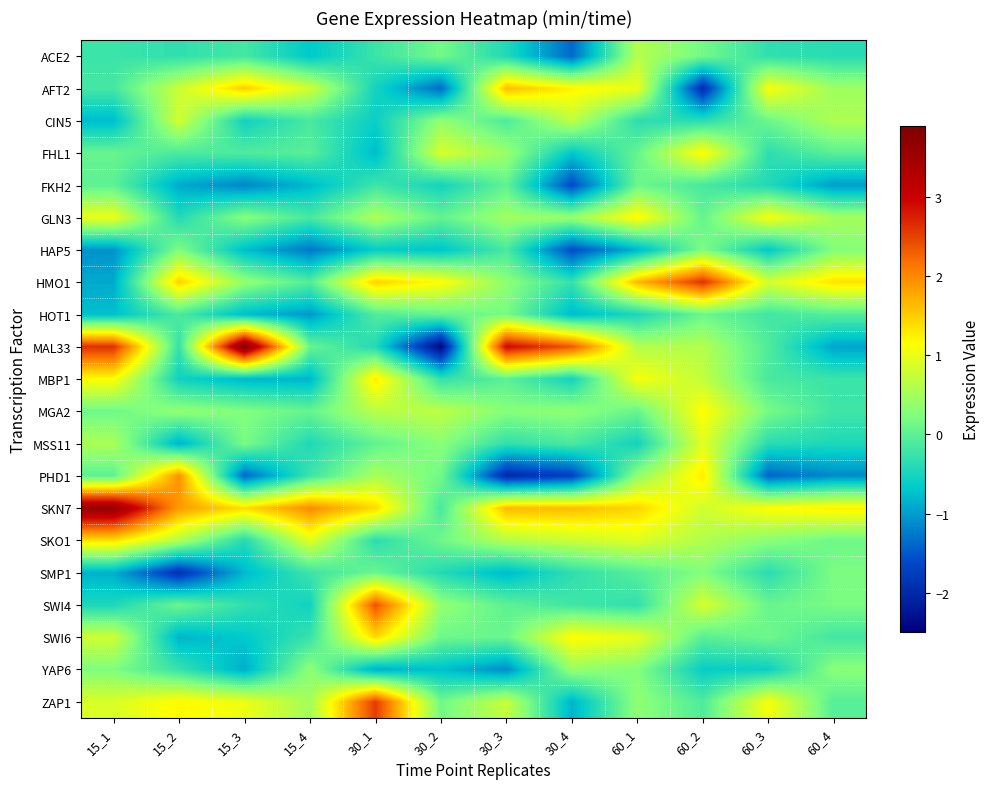

Reading left to right, list all the values displayed in this chart.

ACE2: 15_1=-0.2	15_2=-0.3	15_3=-0.2	15_4=-0.7	30_1=-0.2	30_2=0.2	30_3=-0.4	30_4=-1.4	60_1=0.6	60_2=0.2	60_3=-0.3	60_4=-0.4
AFT2: 15_1=-0.2	15_2=0.8	15_3=1.5	15_4=0.8	30_1=-0.5	30_2=-1.4	30_3=1.6	30_4=1.2	60_1=1.0	60_2=-1.9	60_3=1.1	60_4=0.5
CIN5: 15_1=-0.8	15_2=0.8	15_3=-0.5	15_4=-0.1	30_1=-0.6	30_2=0.4	30_3=-0.1	30_4=0.7	60_1=-0.3	60_2=-0.4	60_3=0.1	60_4=0.6
FHL1: 15_1=0.1	15_2=-0.1	15_3=-0.1	15_4=-0.0	30_1=-0.8	30_2=0.9	30_3=0.4	30_4=-0.7	60_1=0.1	60_2=1.2	60_3=-0.3	60_4=-0.0
FKH2: 15_1=0.0	15_2=-0.9	15_3=-1.2	15_4=-0.8	30_1=-0.2	30_2=-0.5	30_3=0.0	30_4=-1.6	60_1=0.1	60_2=-0.2	60_3=-0.4	60_4=-1.0
GLN3: 15_1=1.0	15_2=-0.4	15_3=0.3	15_4=-0.2	30_1=0.6	30_2=0.0	30_3=0.5	30_4=0.4	60_1=1.2	60_2=0.1	60_3=1.1	60_4=0.5
HAP5: 15_1=-1.1	15_2=0.2	15_3=-0.8	15_4=-1.3	30_1=-0.6	30_2=-0.7	30_3=-0.1	30_4=-1.6	60_1=-0.8	60_2=0.2	60_3=-0.7	60_4=0.3
HMO1: 15_1=-0.9	15_2=1.5	15_3=0.4	15_4=-0.1	30_1=1.5	30_2=1.2	30_3=0.3	30_4=-0.3	60_1=1.7	60_2=2.6	60_3=0.8	60_4=1.4
HOT1: 15_1=-0.8	15_2=-0.1	15_3=-0.8	15_4=-1.0	30_1=-0.1	30_2=0.1	30_3=0.2	30_4=-0.8	60_1=-0.5	60_2=0.1	60_3=-0.2	60_4=-0.0
MAL33: 15_1=2.6	15_2=-0.3	15_3=3.9	15_4=0.1	30_1=-0.4	30_2=-2.4	30_3=2.9	30_4=2.3	60_1=0.6	60_2=0.6	60_3=-0.1	60_4=-0.9
MBP1: 15_1=1.2	15_2=-0.6	15_3=-0.8	15_4=-0.8	30_1=1.3	30_2=-0.3	30_3=-0.0	30_4=-0.5	60_1=1.1	60_2=0.7	60_3=-0.1	60_4=-0.2
MGA2: 15_1=0.1	15_2=0.4	15_3=0.3	15_4=0.1	30_1=0.7	30_2=0.7	30_3=0.3	30_4=0.4	60_1=0.1	60_2=1.2	60_3=0.2	60_4=-0.2
MSS11: 15_1=0.6	15_2=-0.9	15_3=0.2	15_4=-0.4	30_1=0.0	30_2=0.3	30_3=-0.3	30_4=-0.1	60_1=-0.5	60_2=0.9	60_3=-0.4	60_4=-0.5
PHD1: 15_1=0.0	15_2=1.9	15_3=-1.4	15_4=-0.2	30_1=0.5	30_2=0.2	30_3=-2.0	30_4=-1.7	60_1=0.4	60_2=1.3	60_3=-1.4	60_4=-1.1
SKN7: 15_1=3.6	15_2=1.9	15_3=1.4	15_4=2.0	30_1=1.4	30_2=-0.1	30_3=1.6	30_4=1.6	60_1=1.4	60_2=0.8	60_3=1.2	60_4=1.2
SKO1: 15_1=1.4	15_2=0.6	15_3=-0.4	15_4=0.9	30_1=-0.4	30_2=0.1	30_3=0.6	30_4=0.8	60_1=0.9	60_2=0.6	60_3=0.3	60_4=0.1
SMP1: 15_1=-0.9	15_2=-1.9	15_3=-0.8	15_4=-0.2	30_1=0.1	30_2=-0.4	30_3=-0.8	30_4=-0.3	60_1=-0.0	60_2=0.3	60_3=-0.4	60_4=0.2
SWI4: 15_1=-0.5	15_2=0.1	15_3=-0.3	15_4=-0.5	30_1=2.4	30_2=0.4	30_3=0.0	30_4=-0.2	60_1=-0.3	60_2=0.9	60_3=0.1	60_4=0.2
SWI6: 15_1=0.8	15_2=-0.8	15_3=-0.7	15_4=-0.3	30_1=1.4	30_2=0.1	30_3=0.1	30_4=1.2	60_1=1.0	60_2=-0.0	60_3=0.1	60_4=-0.2
YAP6: 15_1=0.2	15_2=-0.3	15_3=-0.9	15_4=0.3	30_1=-0.9	30_2=-0.7	30_3=-1.1	30_4=0.4	60_1=0.3	60_2=-0.6	60_3=-0.6	60_4=0.3
ZAP1: 15_1=0.9	15_2=1.2	15_3=1.0	15_4=0.5	30_1=2.5	30_2=0.1	30_3=0.7	30_4=-0.8	60_1=0.4	60_2=-0.1	60_3=1.1	60_4=-0.0